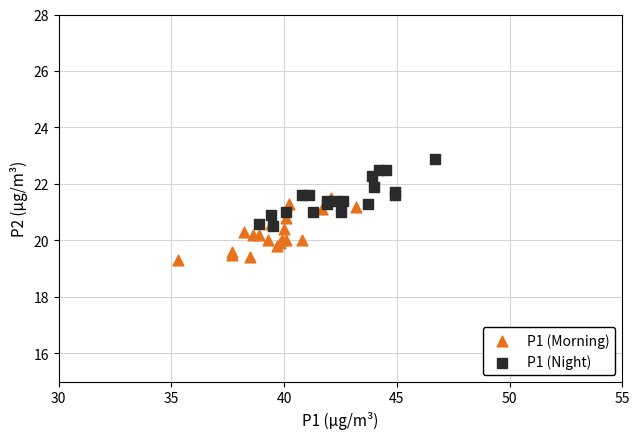

Which series reaches the maximum Y coordinate?

P1 (Night)